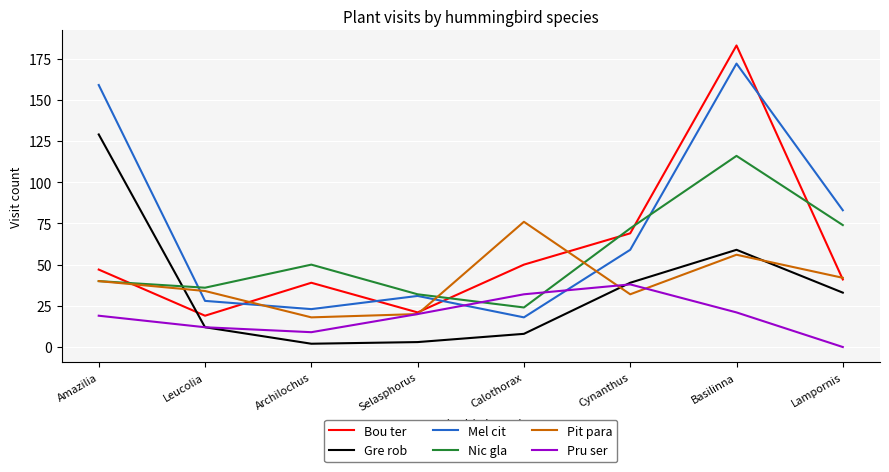

What is the maximum value shown in the chart?

183